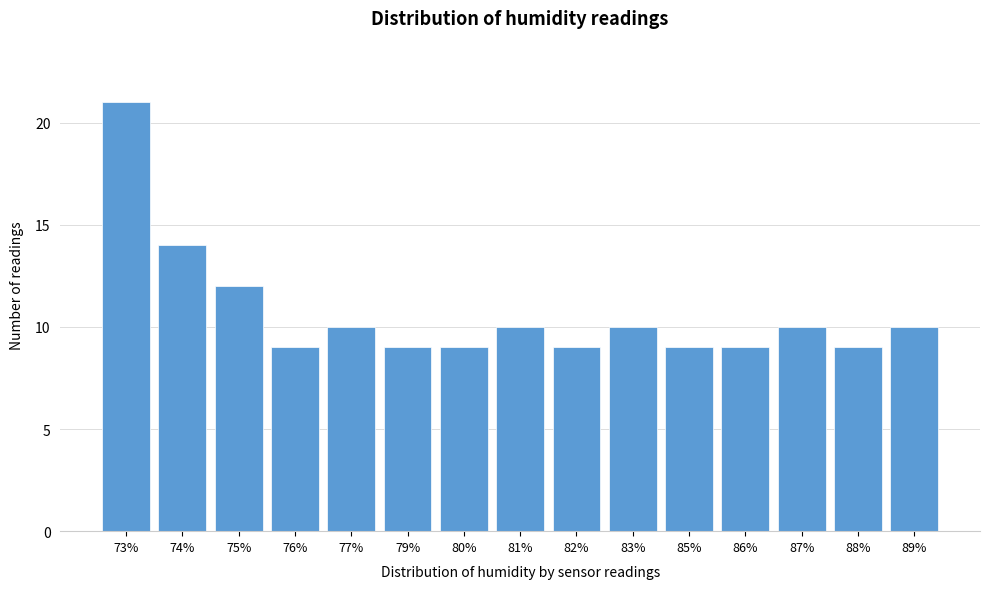

Reading right to left, transcribe all the data shown in this chart.

89%=10	88%=9	87%=10	86%=9	85%=9	83%=10	82%=9	81%=10	80%=9	79%=9	77%=10	76%=9	75%=12	74%=14	73%=21